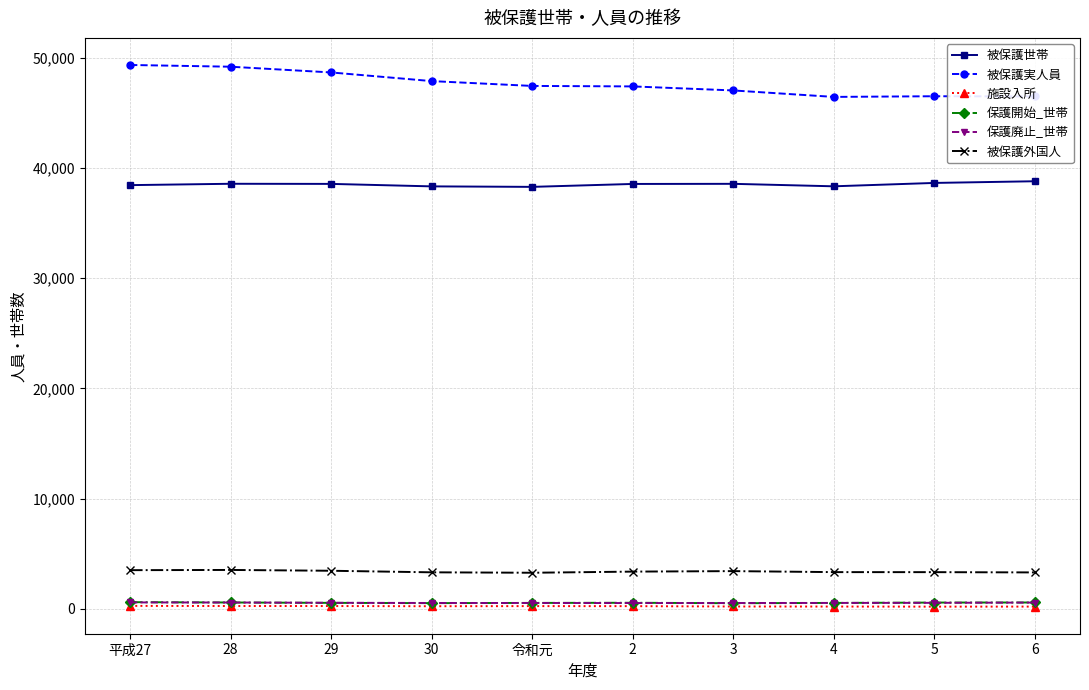

What is the label of the 9th point from the left?

5